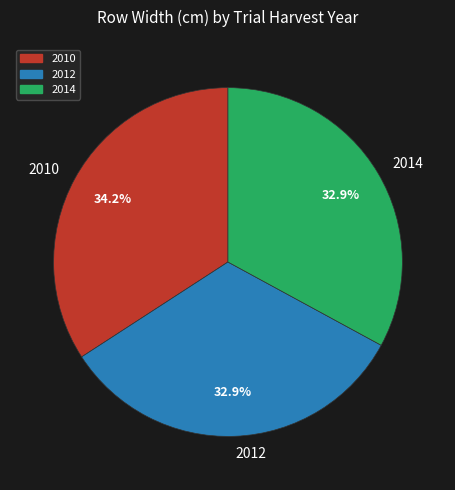

Which category has the biggest portion of the pie?

2010